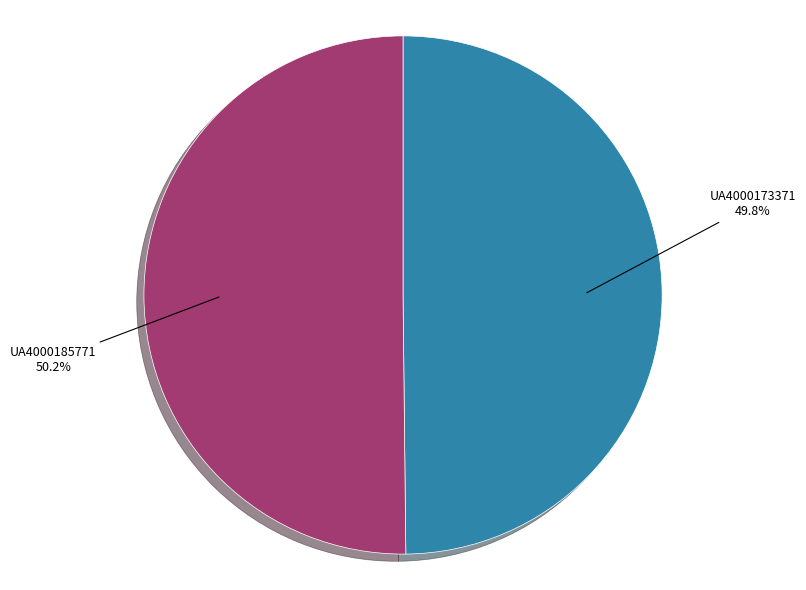

What portion of the pie excludes UA4000173371?

50.2%